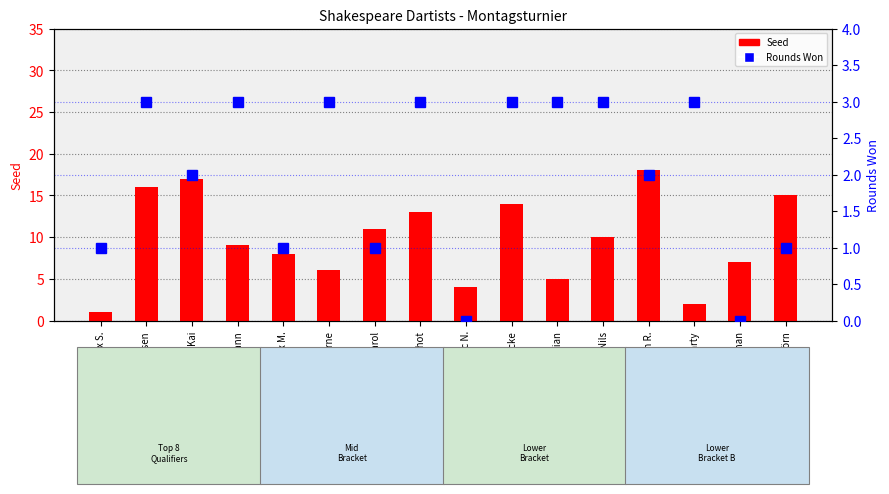

At which category is the sum across all series the highest?

Steffen R.